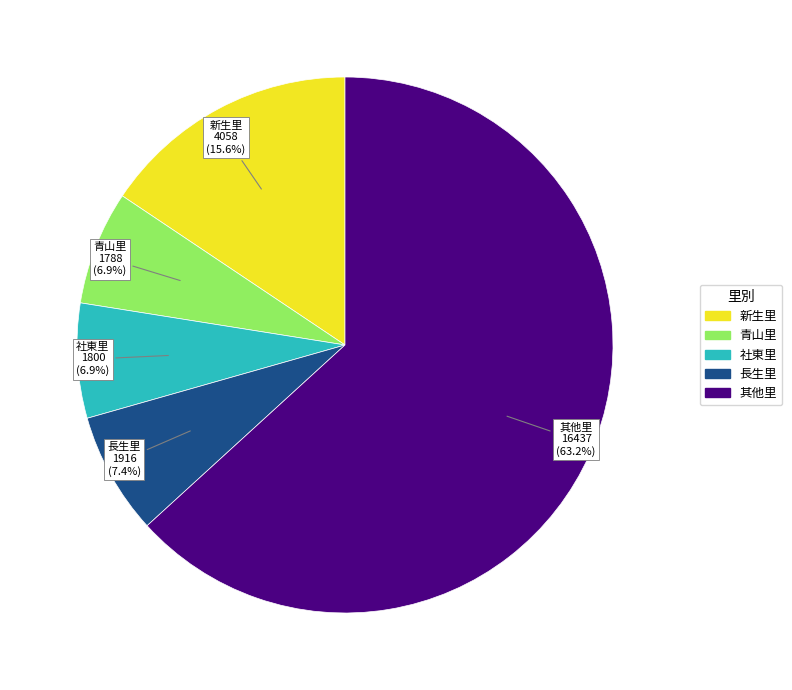

Is there a majority slice in this chart?

Yes